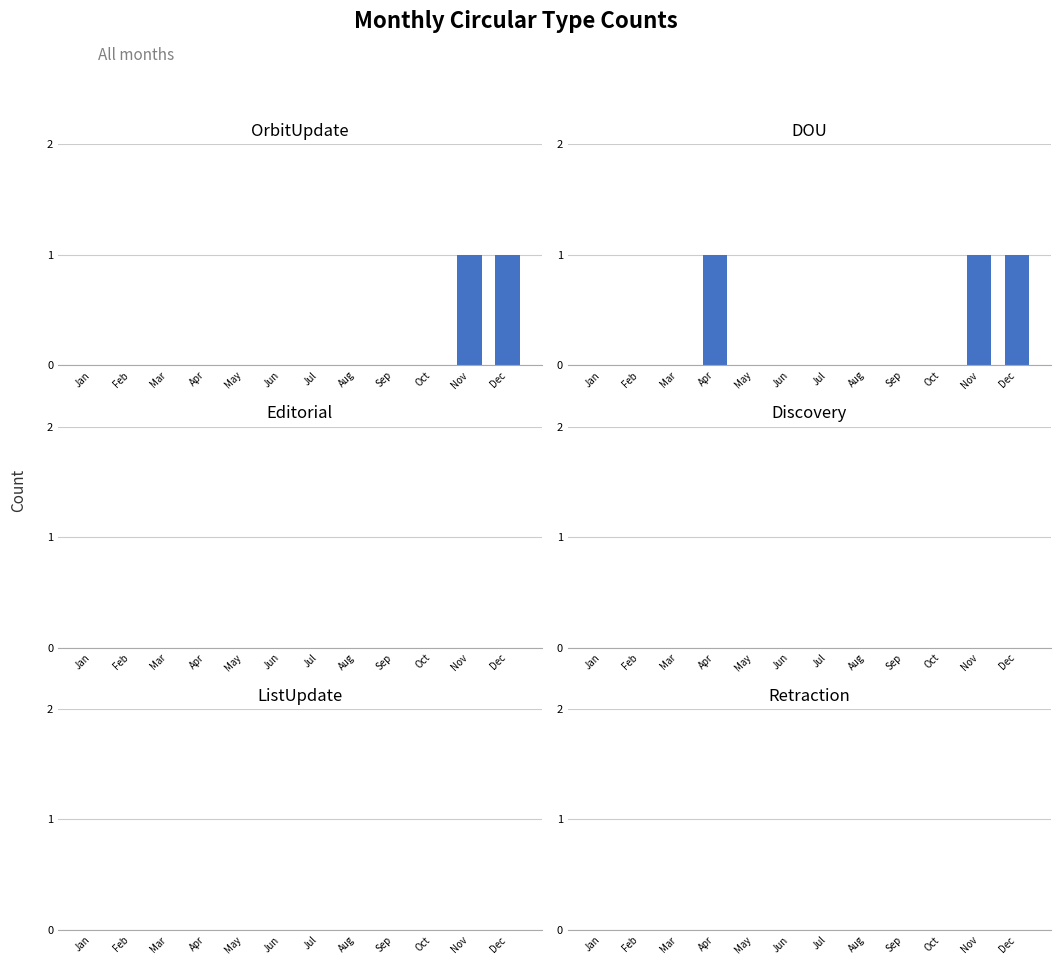

Reading left to right, list all the values displayed in this chart.

OrbitUpdate: Jan=0	Feb=0	Mar=0	Apr=0	May=0	Jun=0	Jul=0	Aug=0	Sep=0	Oct=0	Nov=1	Dec=1
DOU: Jan=0	Feb=0	Mar=0	Apr=1	May=0	Jun=0	Jul=0	Aug=0	Sep=0	Oct=0	Nov=1	Dec=1
Editorial: Jan=0	Feb=0	Mar=0	Apr=0	May=0	Jun=0	Jul=0	Aug=0	Sep=0	Oct=0	Nov=0	Dec=0
Discovery: Jan=0	Feb=0	Mar=0	Apr=0	May=0	Jun=0	Jul=0	Aug=0	Sep=0	Oct=0	Nov=0	Dec=0
ListUpdate: Jan=0	Feb=0	Mar=0	Apr=0	May=0	Jun=0	Jul=0	Aug=0	Sep=0	Oct=0	Nov=0	Dec=0
Retraction: Jan=0	Feb=0	Mar=0	Apr=0	May=0	Jun=0	Jul=0	Aug=0	Sep=0	Oct=0	Nov=0	Dec=0